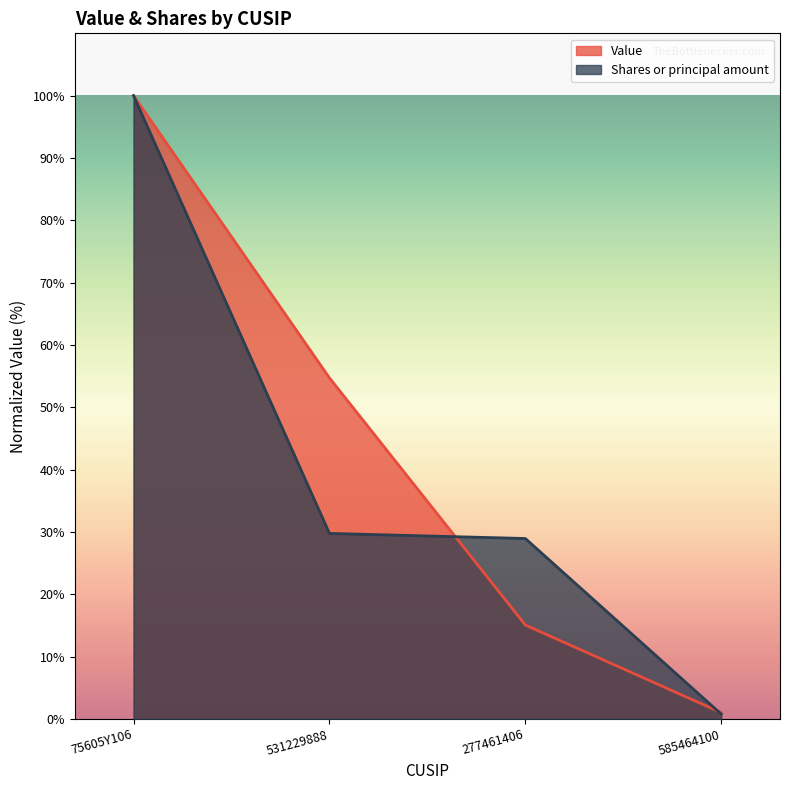

What is the difference between the maximum and minimum values in the Shares or principal amount series?

99.2